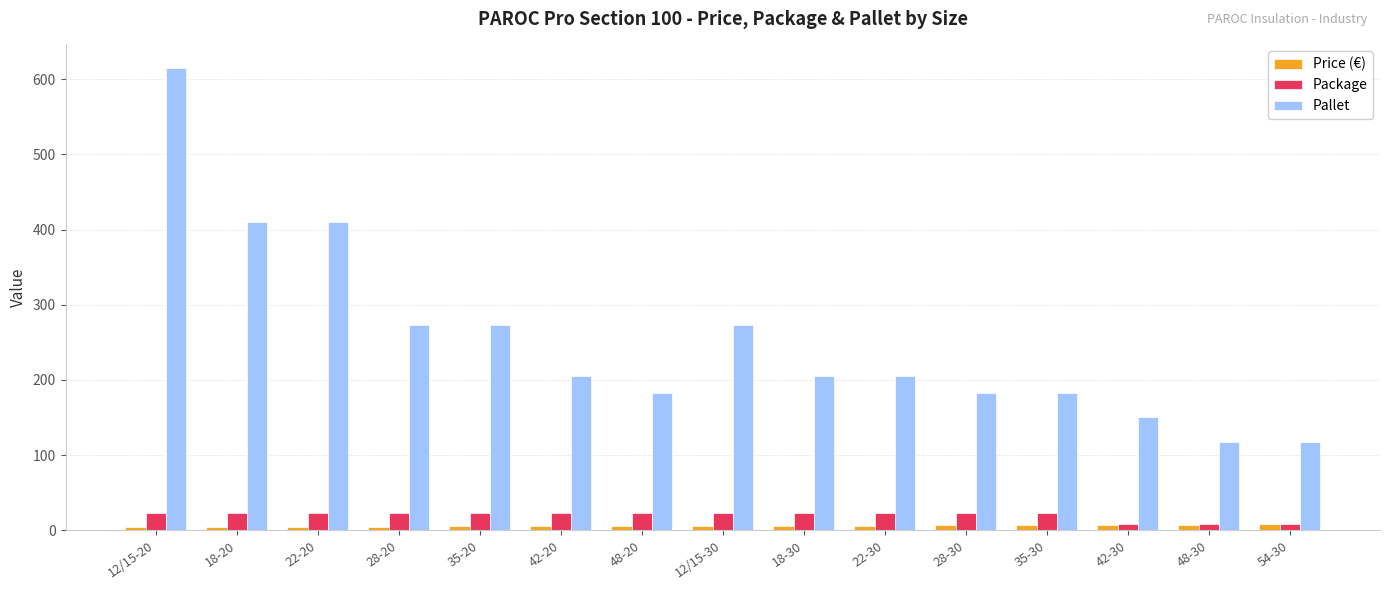

At how many categories does at least one series exceed 379?

3